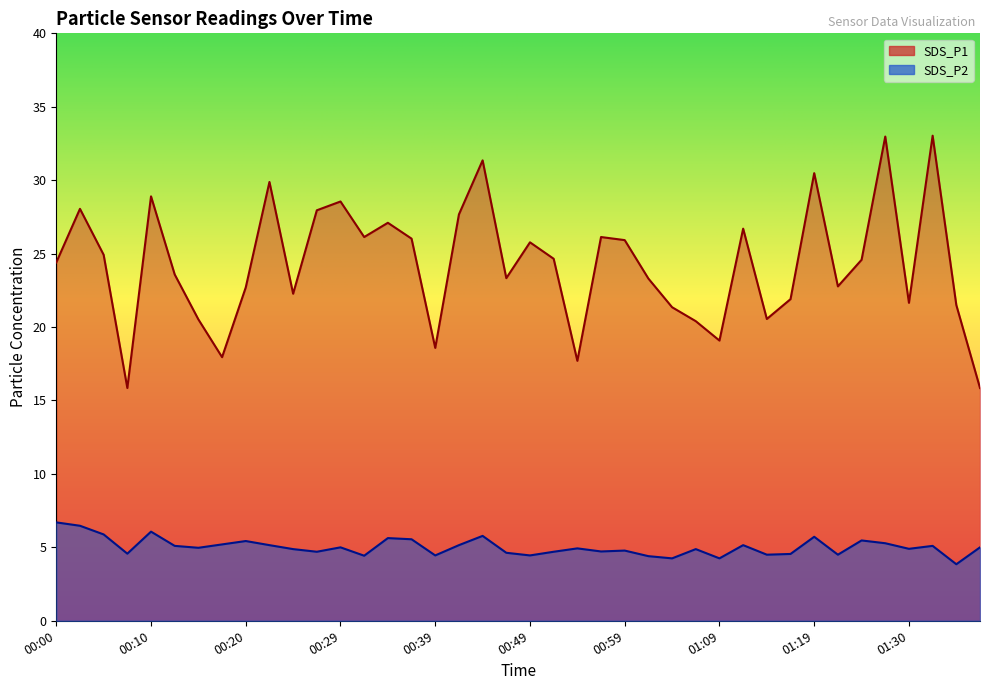

True or false: SDS_P2 and SDS_P1 cross at least once.

False